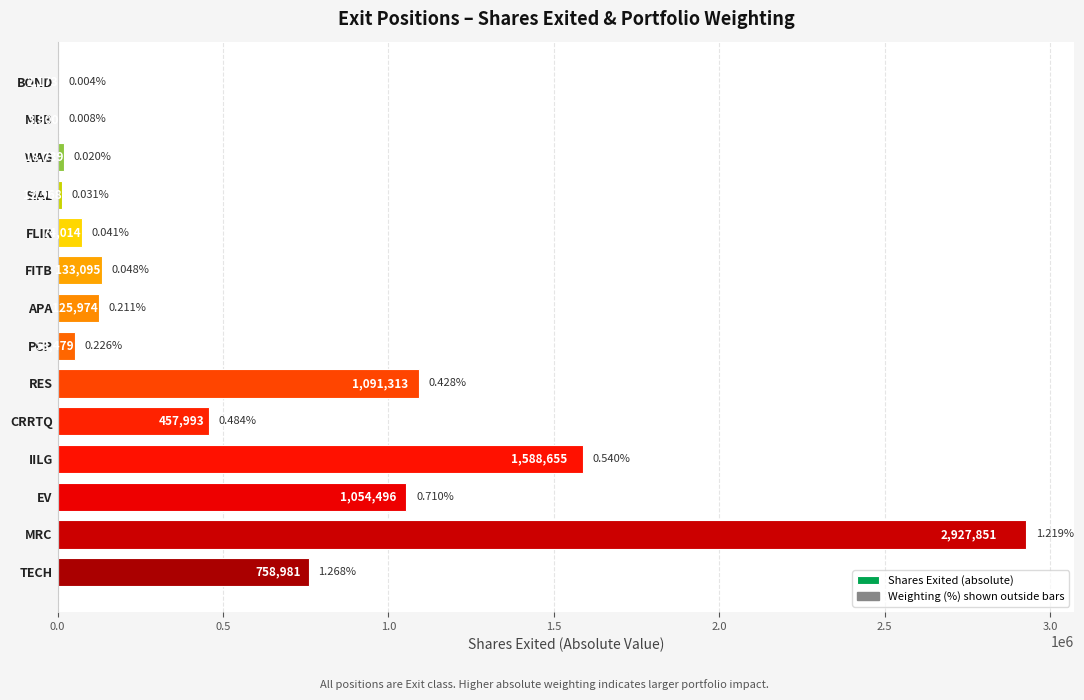

What is the sum of all values?

8303631